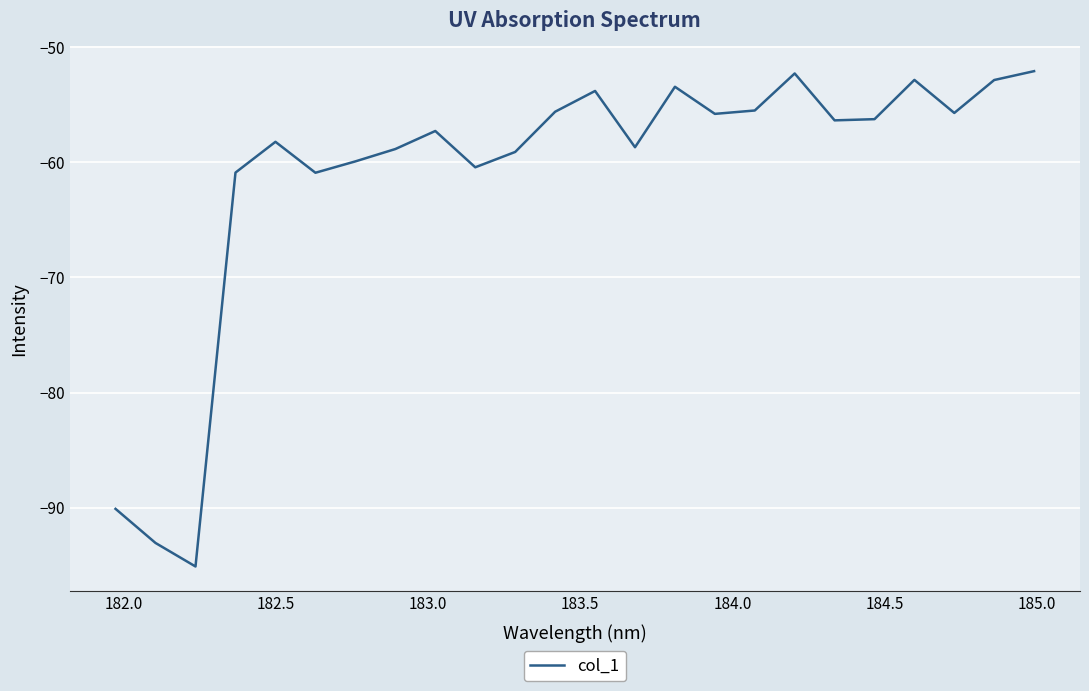

What is the difference between the maximum and minimum values?

43.0